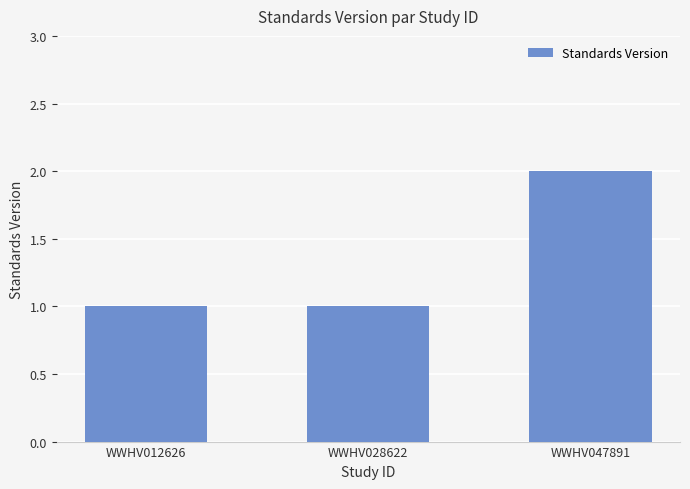

Count the number of categories in the chart.

3